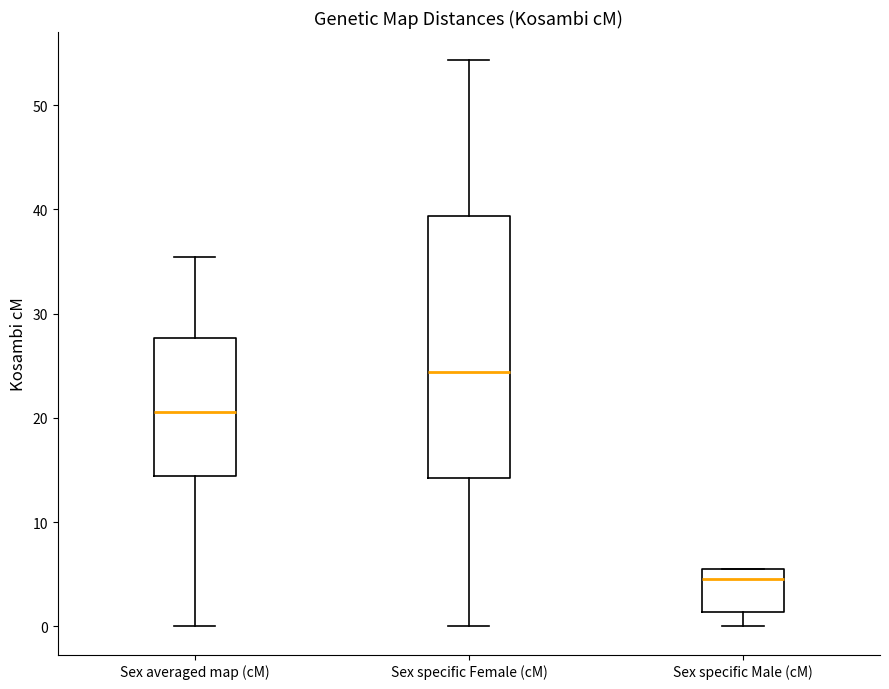

Reading left to right, read every box against the y-axis: the position of its median line, the range the box covers, and the ends of its whiskers. The values are not printed on the chart, so give them approximately, as read against the axis.

Sex averaged map (cM): median 21, box 14 to 28, whiskers 0 to 35
Sex specific Female (cM): median 24, box 14 to 39, whiskers 0 to 54
Sex specific Male (cM): median 5, box 1 to 6, whiskers 0 to 6